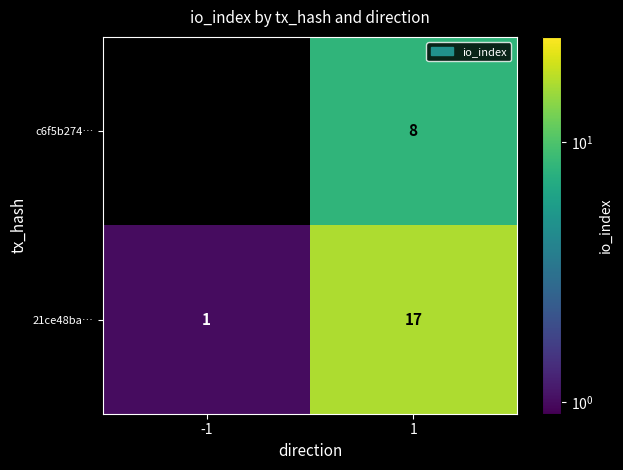

What is the average value of the 21ce48ba… series?

9